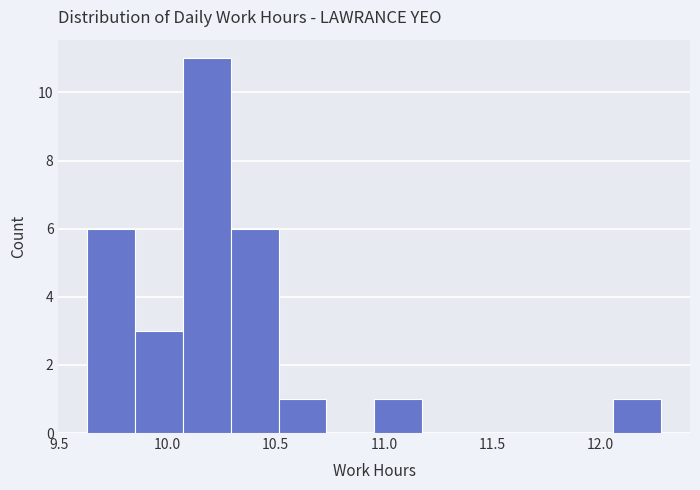

How tall is the bar that spans 10.50 to 10.75 on the x-axis? Neither the bar edges nor the heights are printed on the chart, so give them approximately, as read against the axes.

1